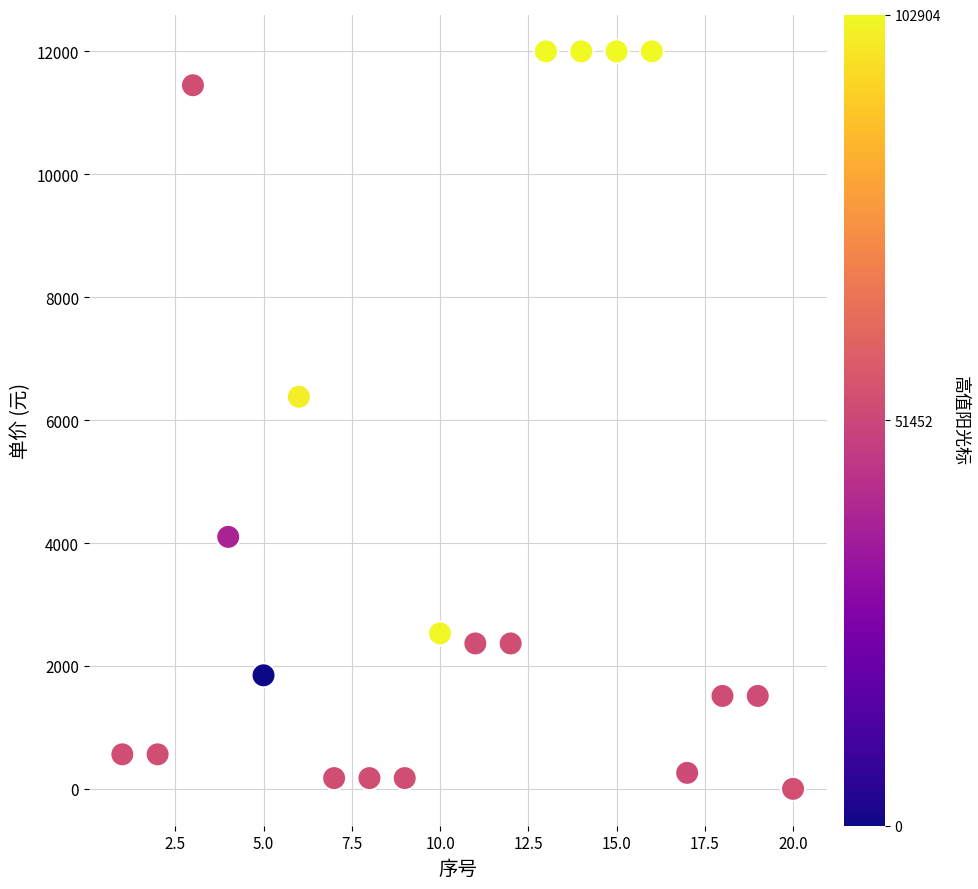

What Y value in the scatter plot is closest to 6000?

6380.0